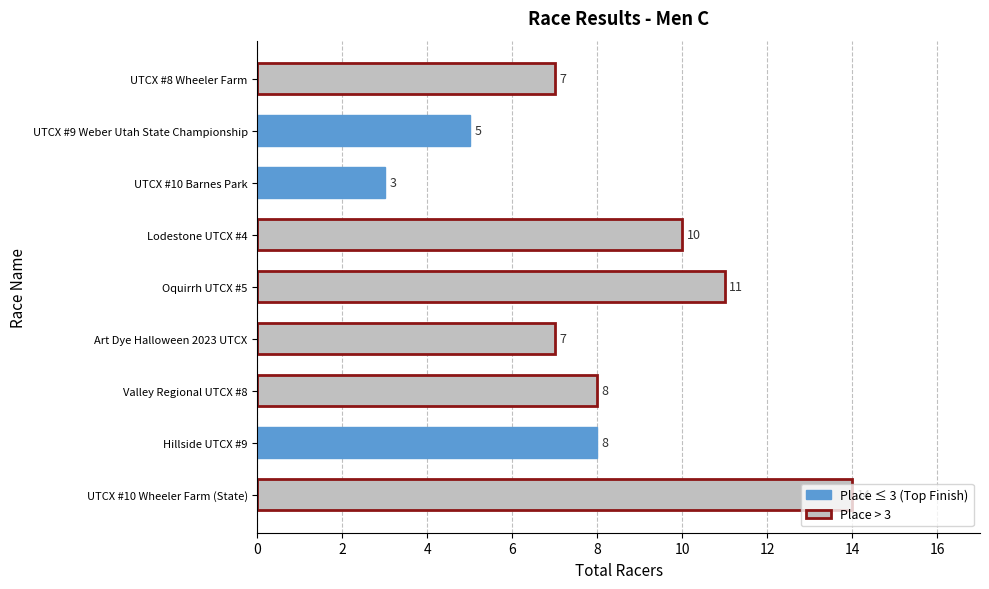

How many values are below 8?

4